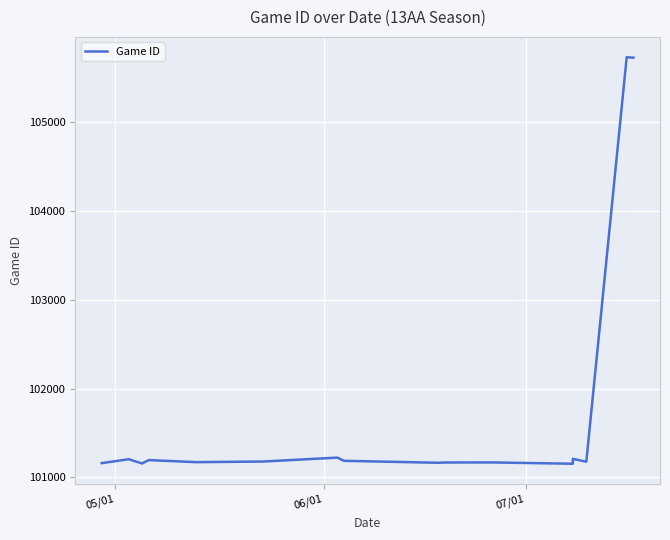

What is the maximum value shown in the chart?

105732